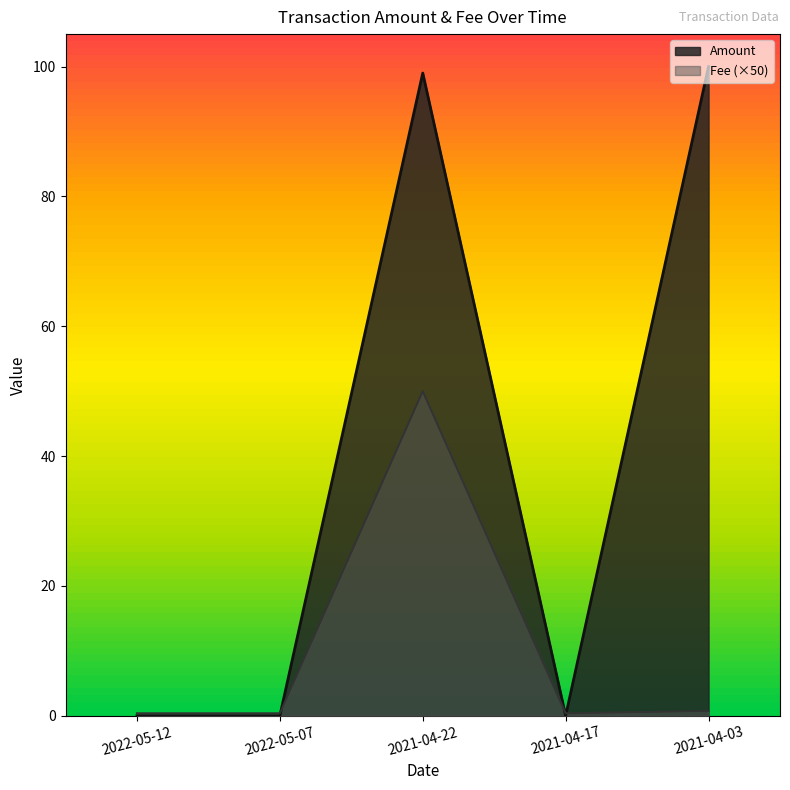

Which series ends up on top after the final intersection of Amount and Fee?

Amount